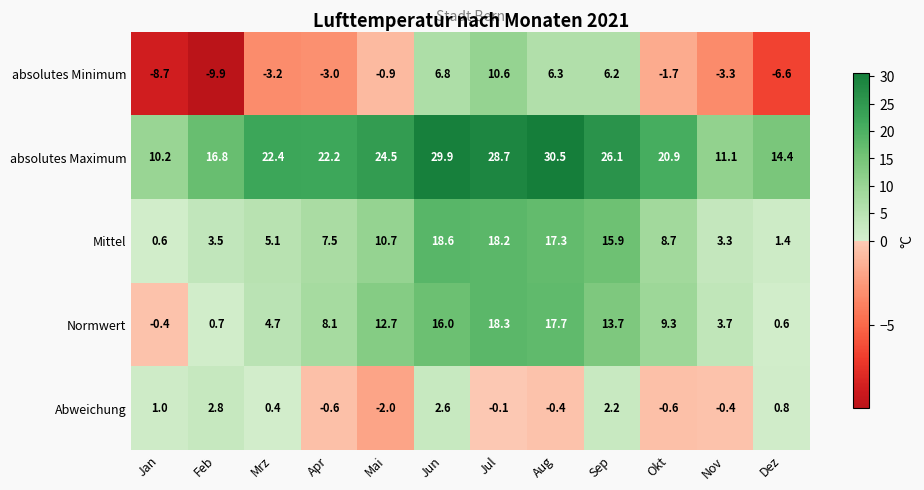

What is the difference between the absolutes Maximum values at Sep and Jul?

2.6